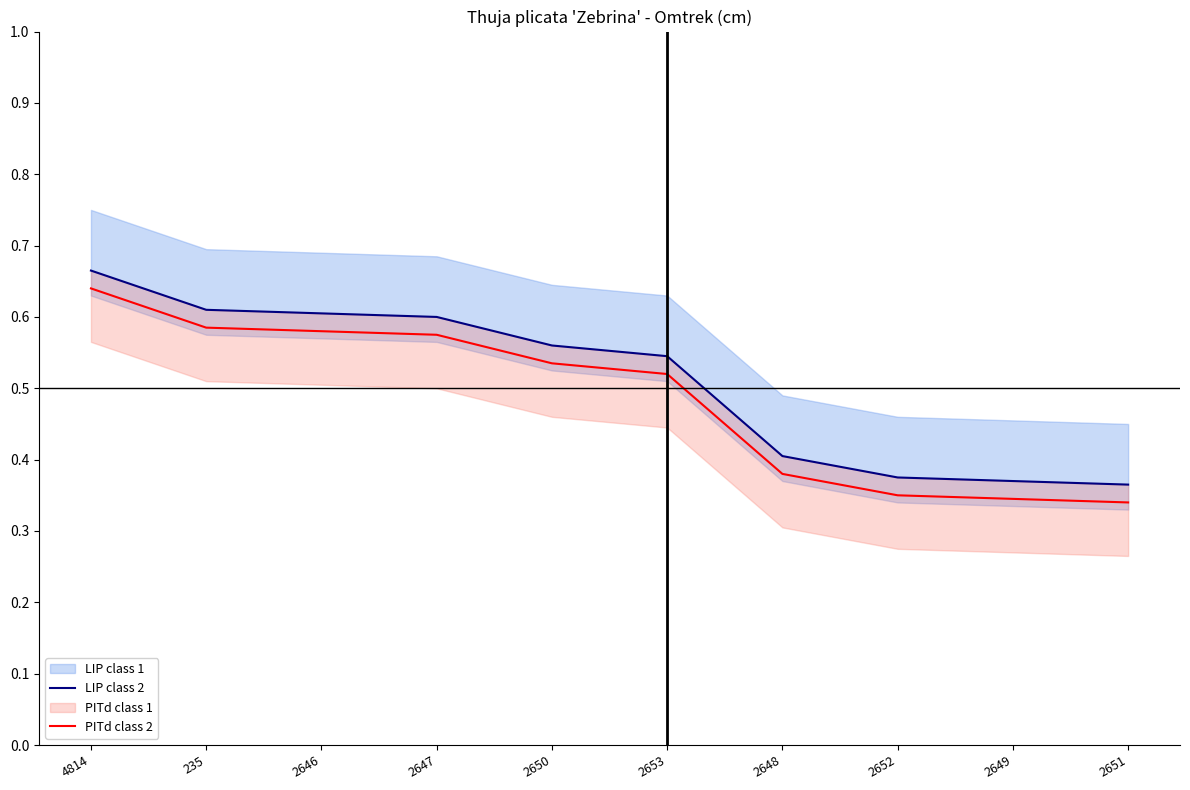

Reading left to right, what are all the values shown in this chart?

LIP class 2: 0.7	0.6	0.6	0.6	0.6	0.5	0.4	0.4	0.4	0.4
PITd class 2: 0.6	0.6	0.6	0.6	0.5	0.5	0.4	0.3	0.3	0.3